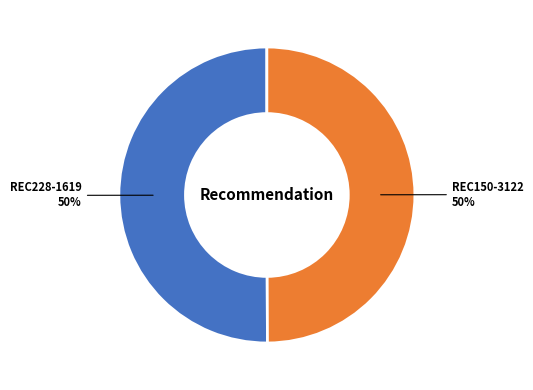

To the nearest percent, what is the average slice percentage?

50%